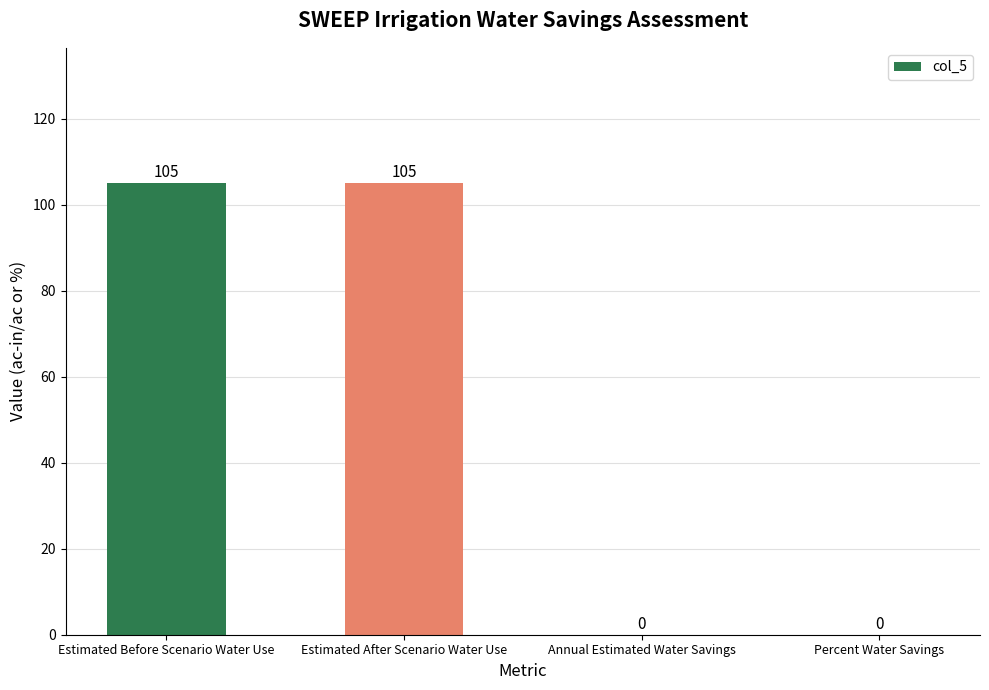

What is the change in value from Estimated After Scenario Water Use to Annual Estimated Water Savings?

-105